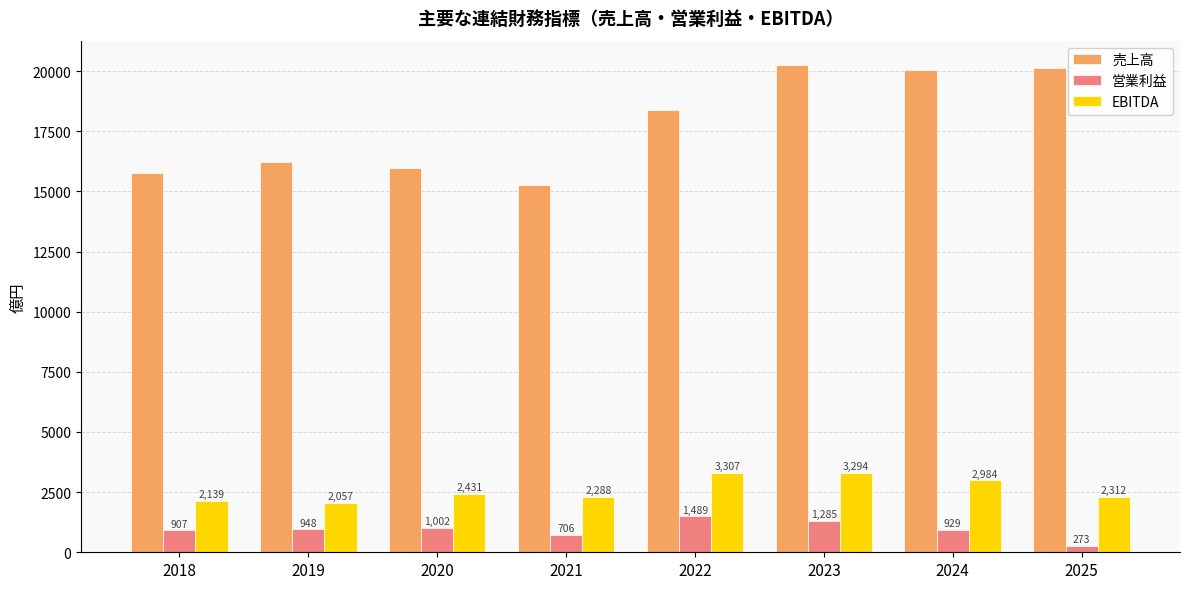

What is the total value across all series at 2023?

24832